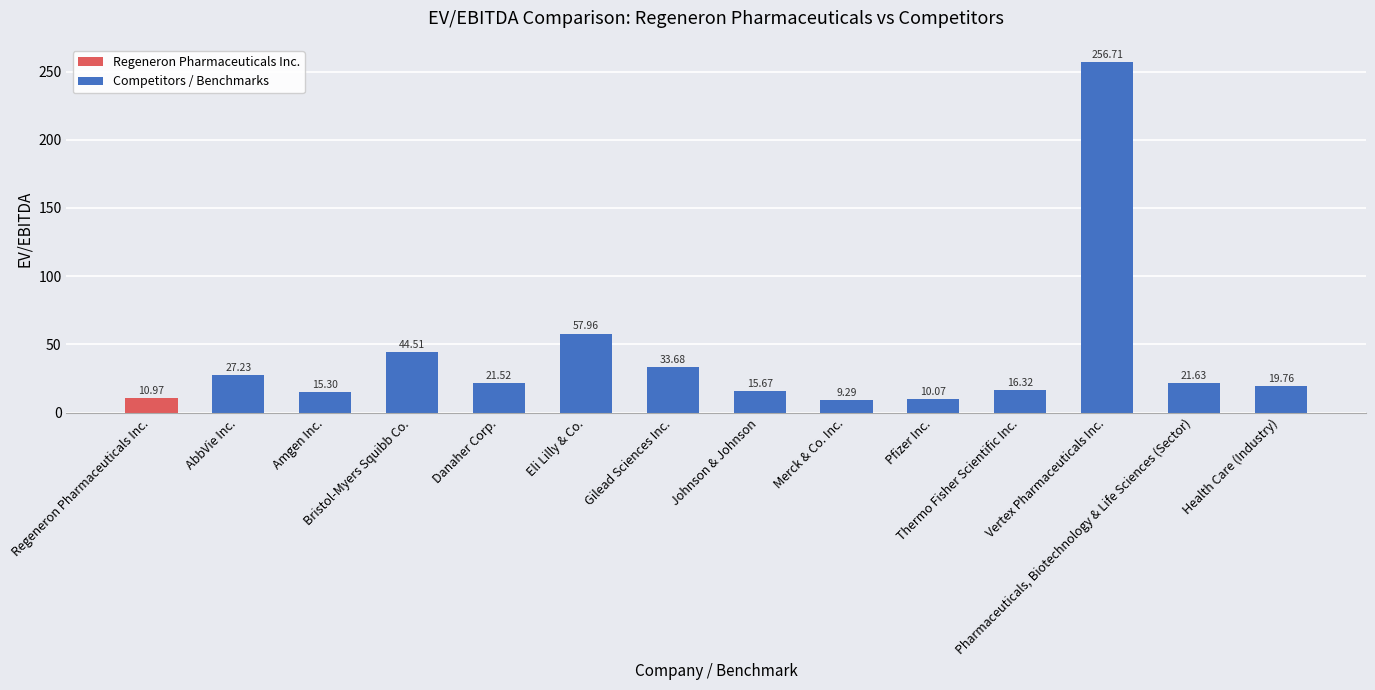

What is the maximum value shown in the chart?

256.7